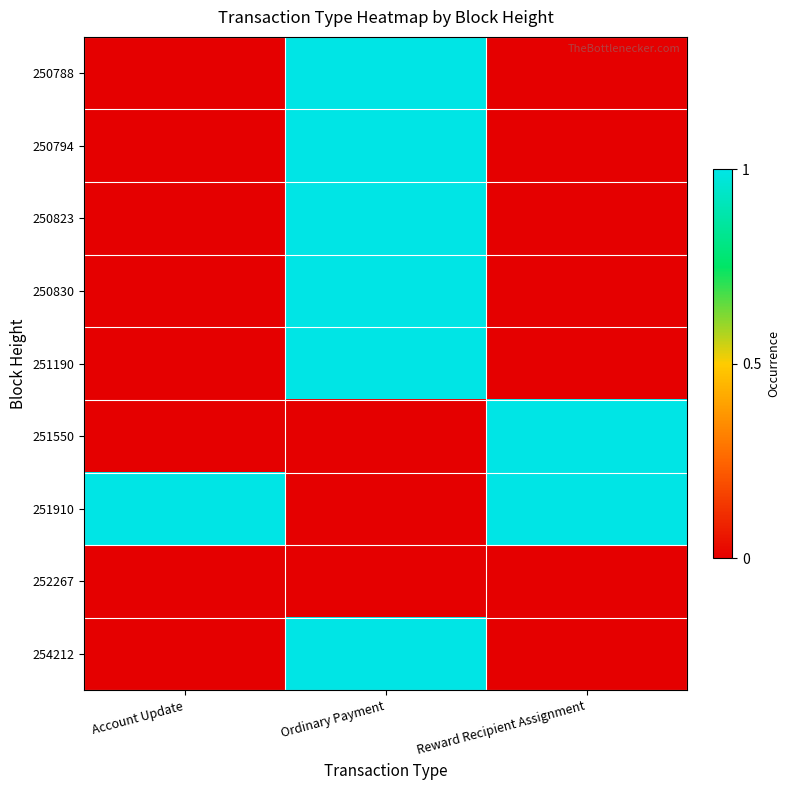

Between Reward Recipient Assignment and Account Update, which is larger?

Reward Recipient Assignment